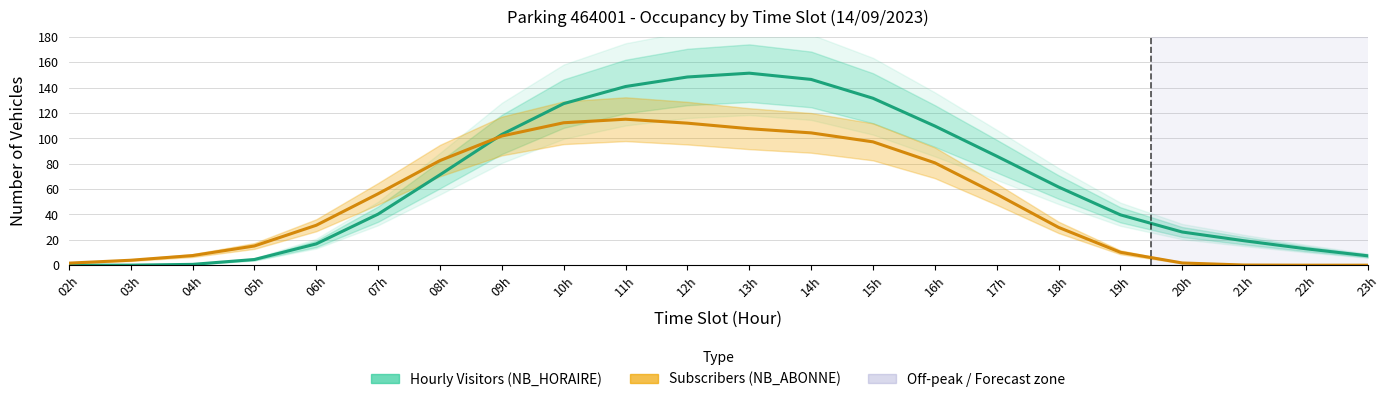

Rank the series by their maximum value, from lowest to highest.

Subscribers (NB_ABONNE), Hourly Visitors (NB_HORAIRE)